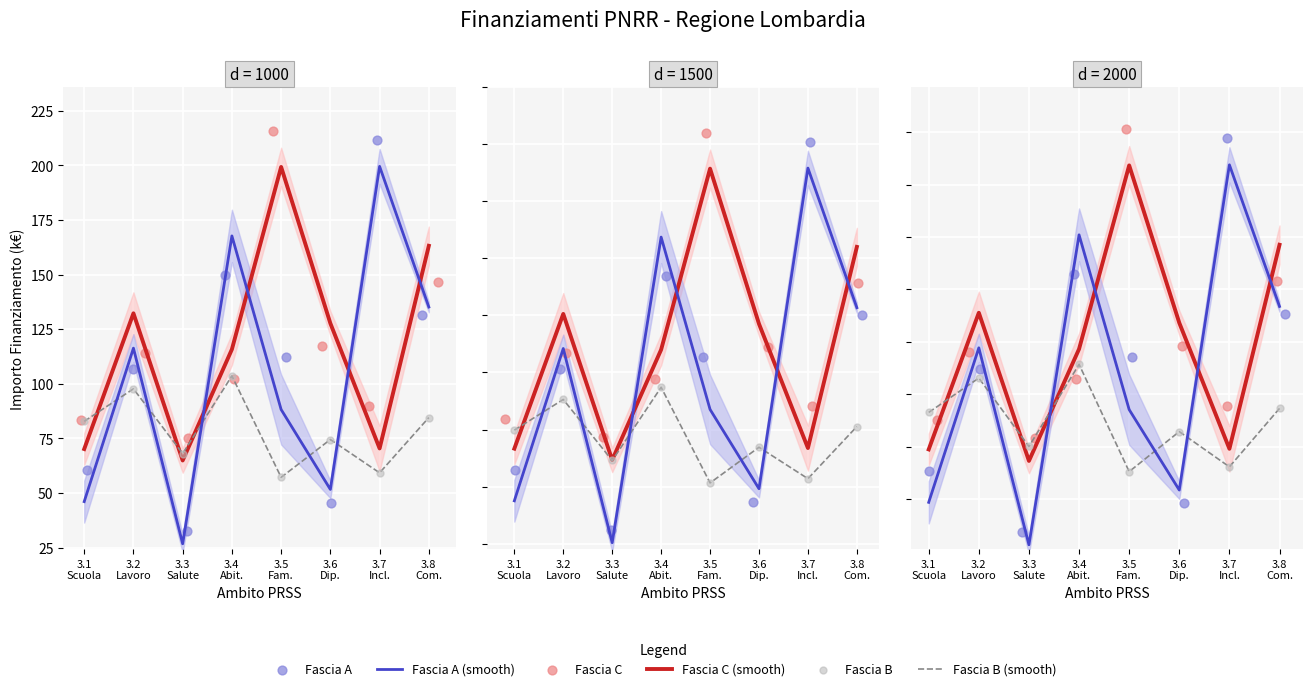

Is the value of Fascia B (smooth) at 3.5
Fam. greater than the value of Fascia A at 3.8
Com.?

No